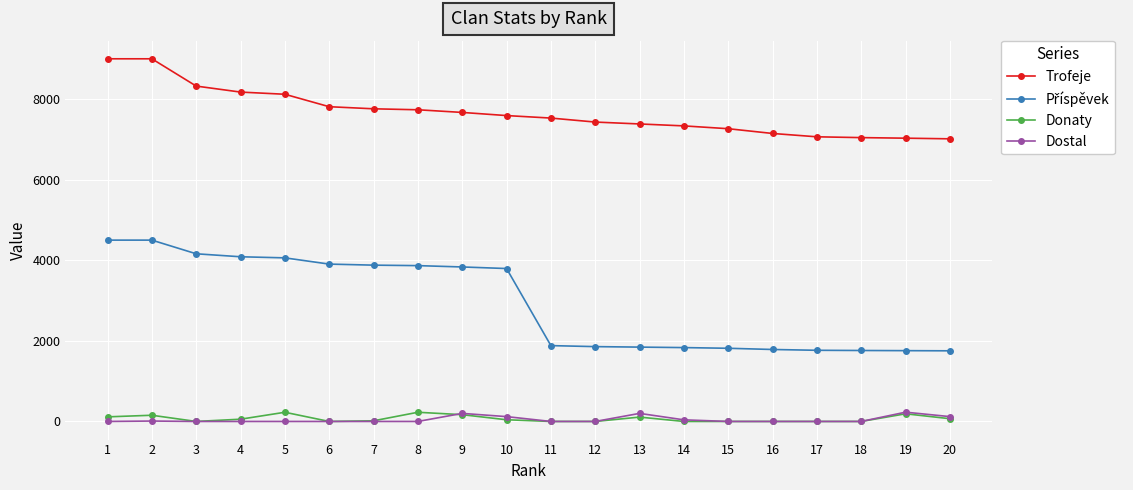

What is the maximum value shown in the chart?

9000